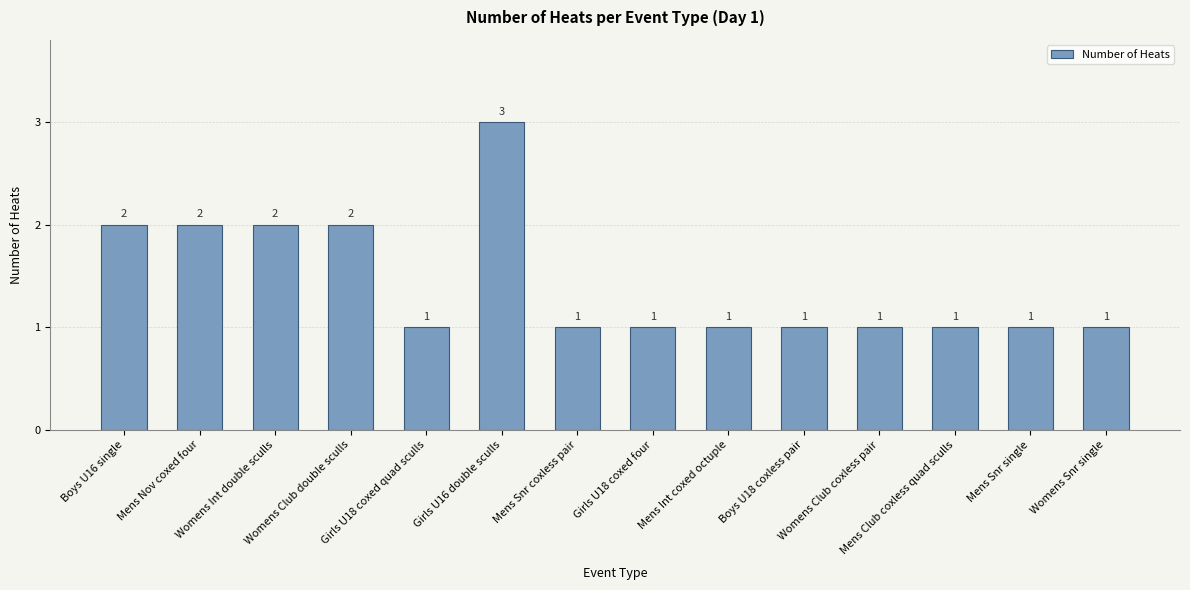

The chart shows a value of 2 at Womens Int double sculls. True or false?

True